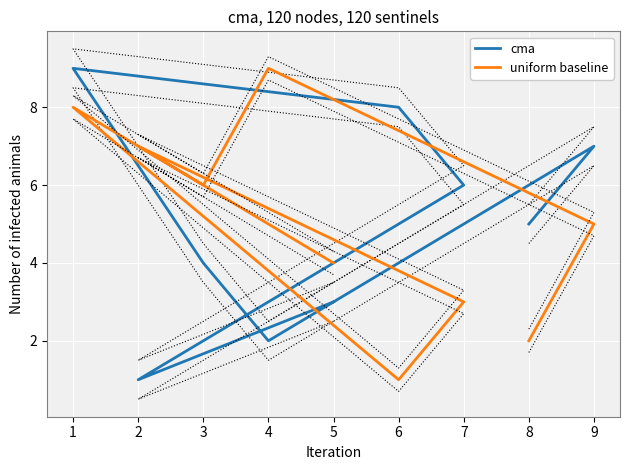

What is the average value of the uniform baseline series?

5